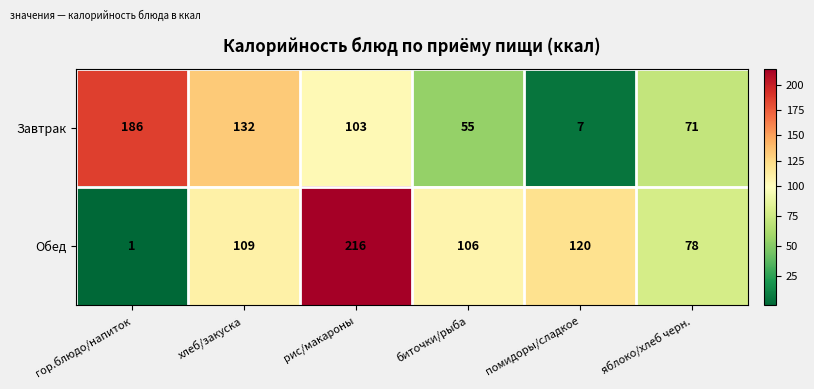

Which series has the largest total across all categories?

Обед